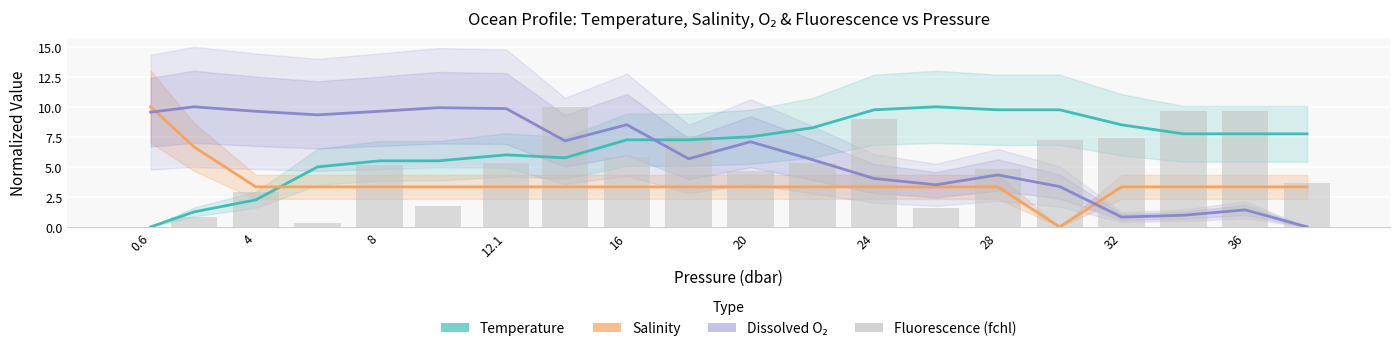

List the series in order of their peak value, highest first.

Temperature, Salinity, Dissolved O₂, Fluorescence (fchl)